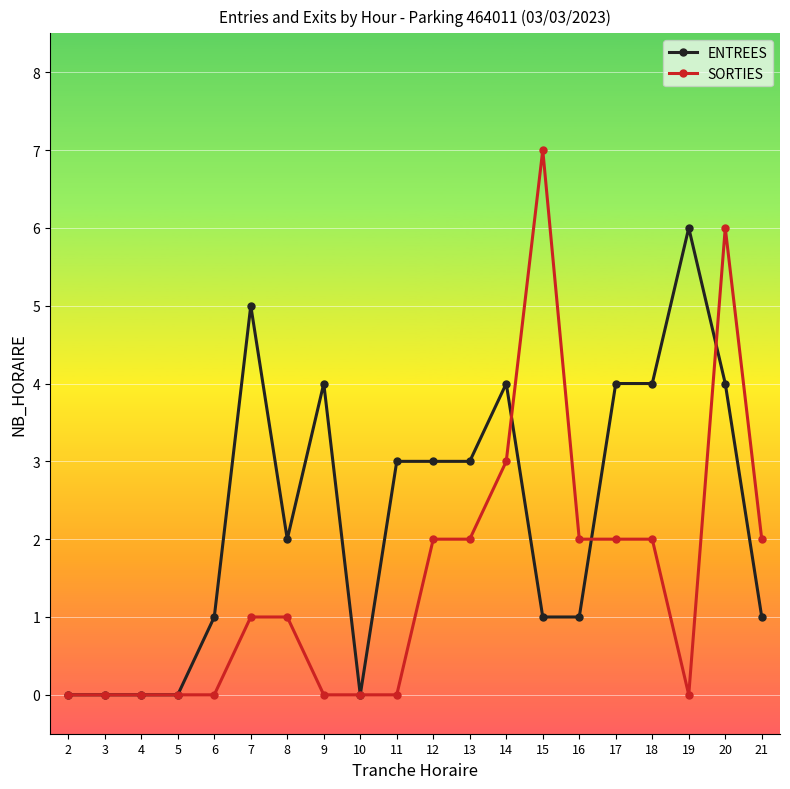

Is the value of SORTIES at 11 greater than the value of ENTREES at 12?

No